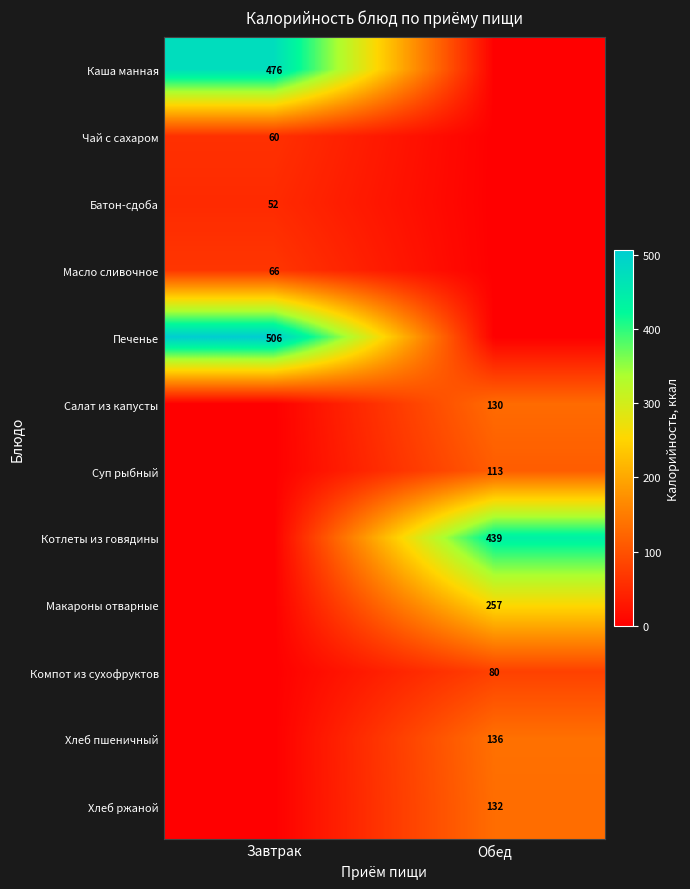

The value of Масло сливочное at Завтрак is 42. True or false?

False